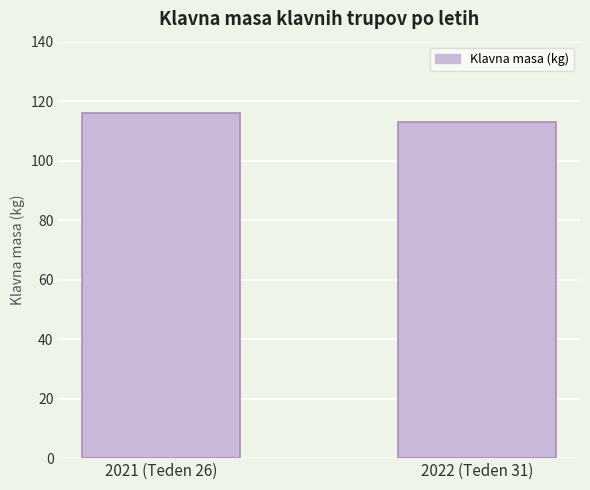

What is the difference between the values at 2022 (Teden 31) and 2021 (Teden 26)?

3